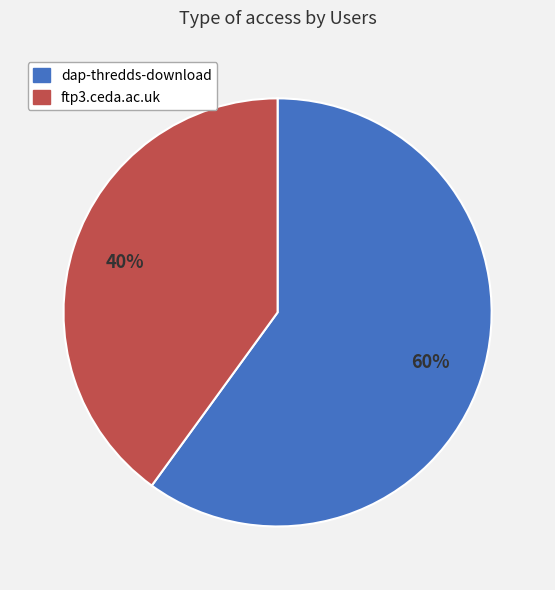

Which category has the biggest portion of the pie?

dap-thredds-download